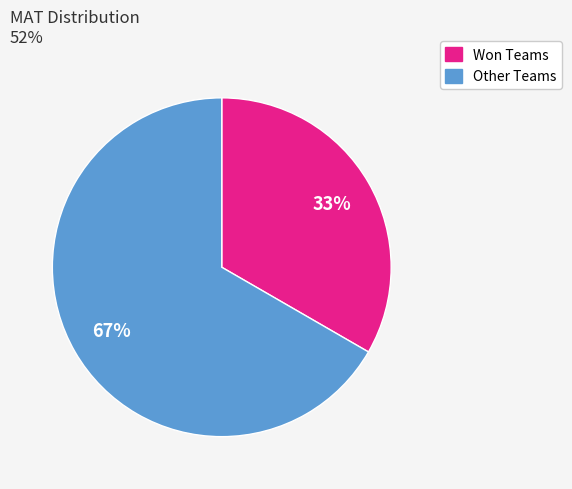

Is there any slice that represents more than half of the pie?

Yes